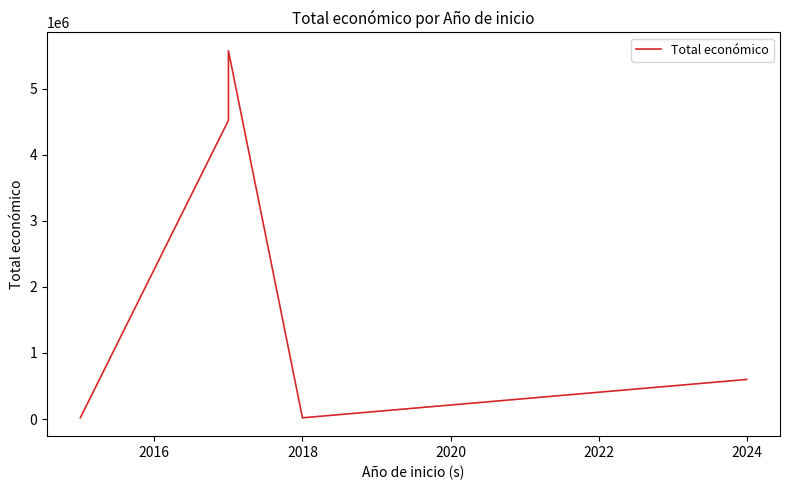

Reading left to right, what are all the values shown in this chart?

19950	4520649	5574402	18970	599211